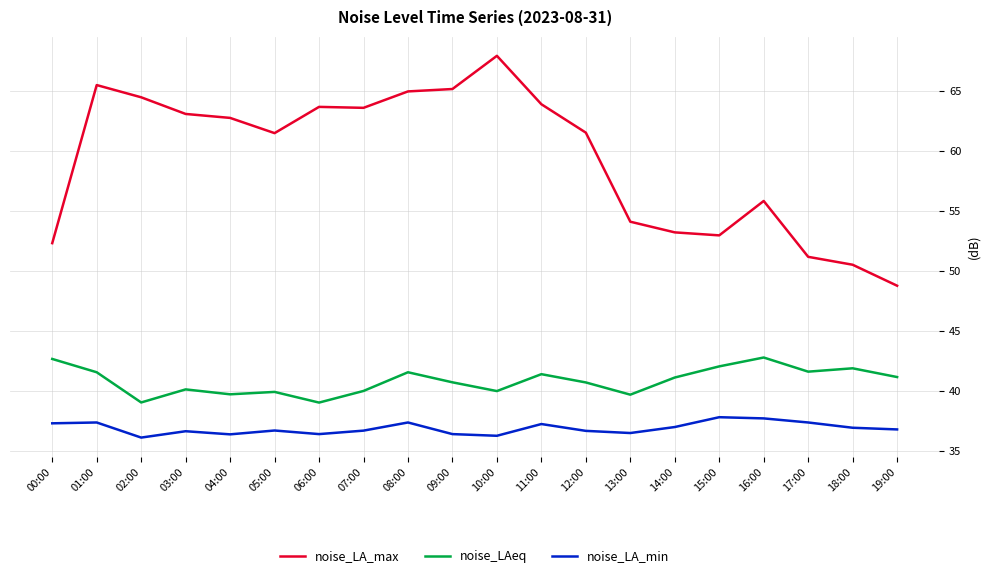

How many lines are shown in the chart?

3